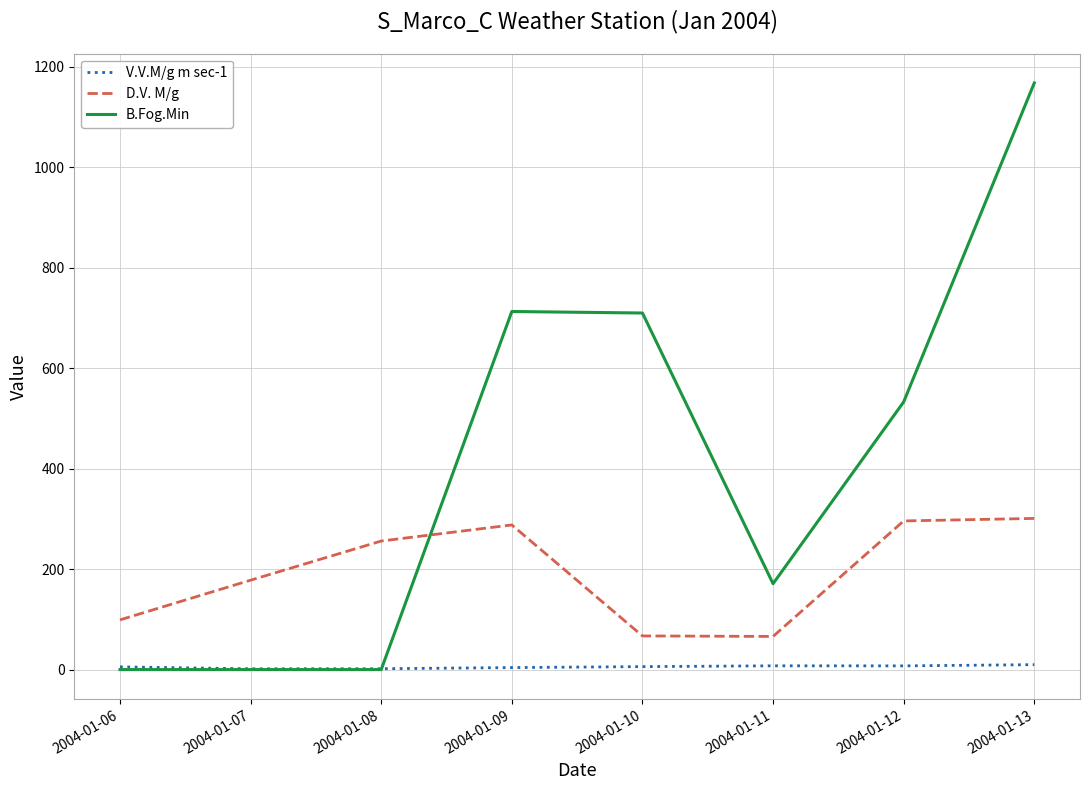

What is the average value of the D.V. M/g series?

193.9